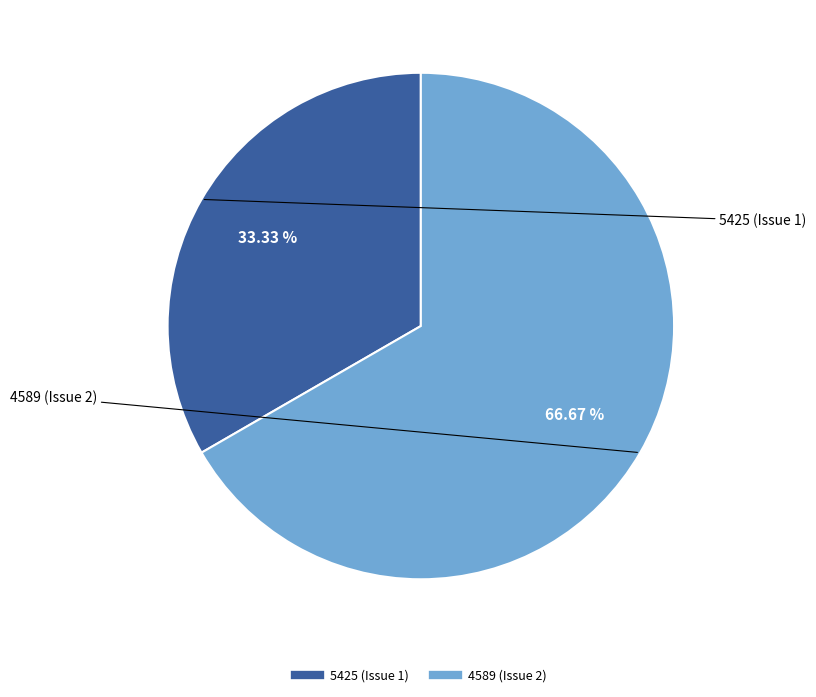

How many slices are in this pie chart?

2